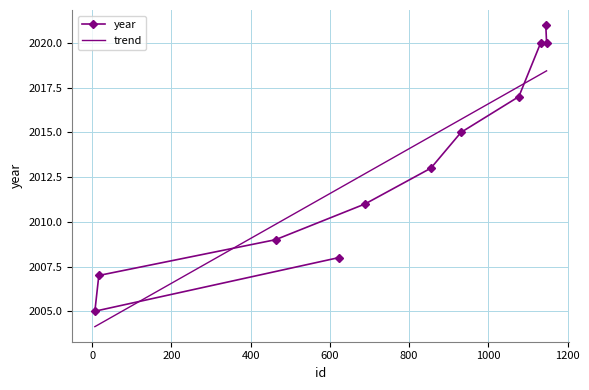

What is the difference between the values at 623 and 17?

1